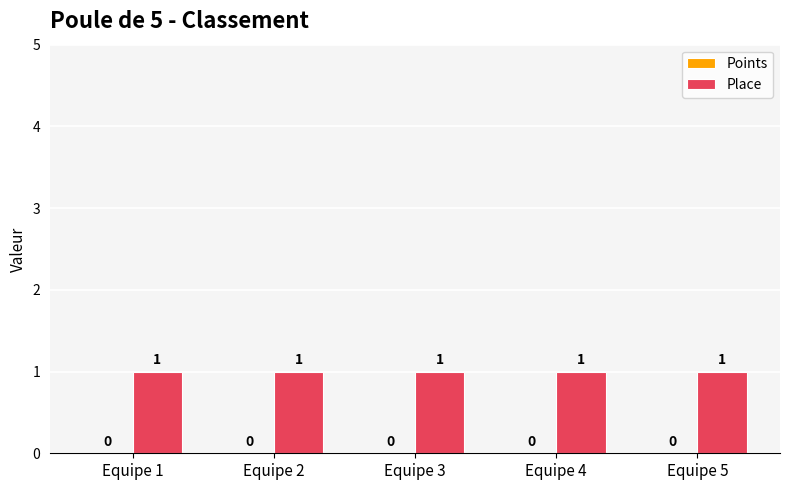

What is the average value of the Place series?

1